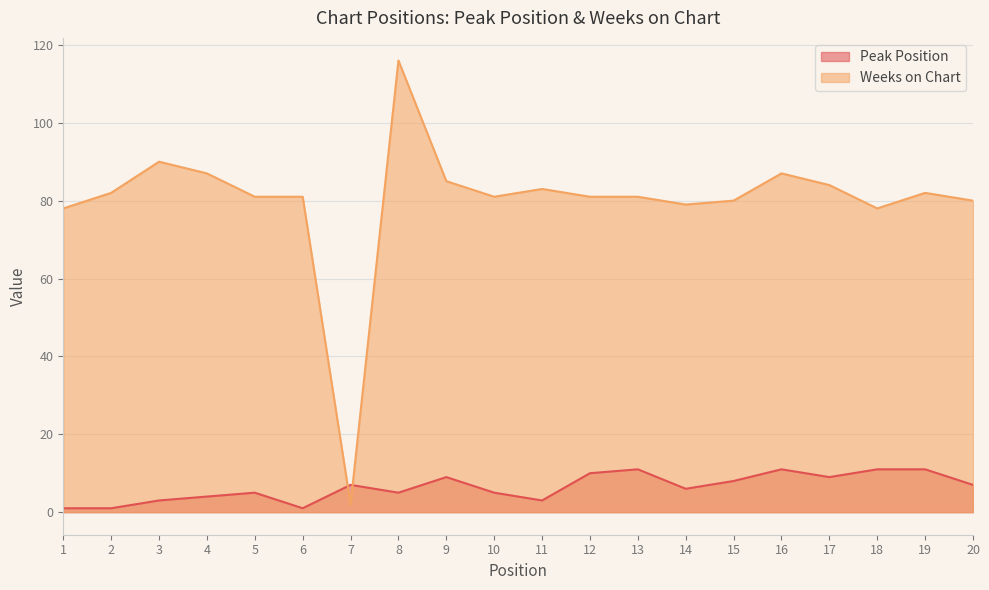

True or false: Peak Position has more than 2 interior local peaks.

True